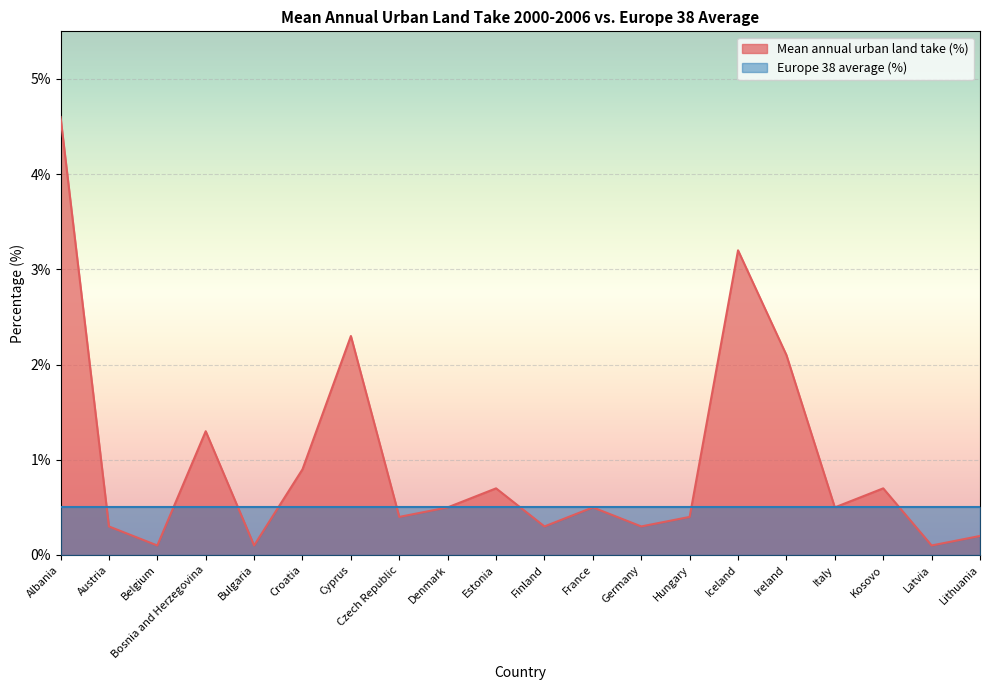

Rank the categories by value from highest to lowest.

Albania, Iceland, Cyprus, Ireland, Bosnia and Herzegovina, Croatia, Estonia, Kosovo, Denmark, France, Italy, Czech Republic, Hungary, Austria, Finland, Germany, Lithuania, Belgium, Bulgaria, Latvia